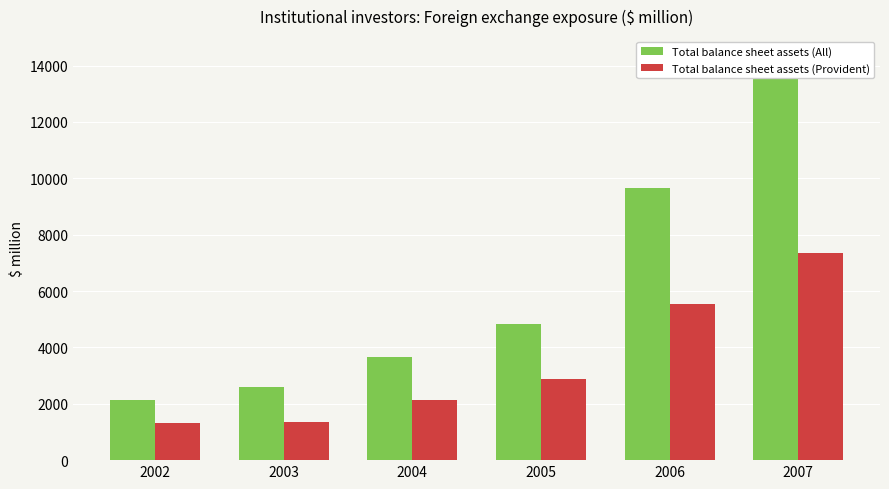

What is the sum of all Total balance sheet assets (Section 1) values?

37197.5